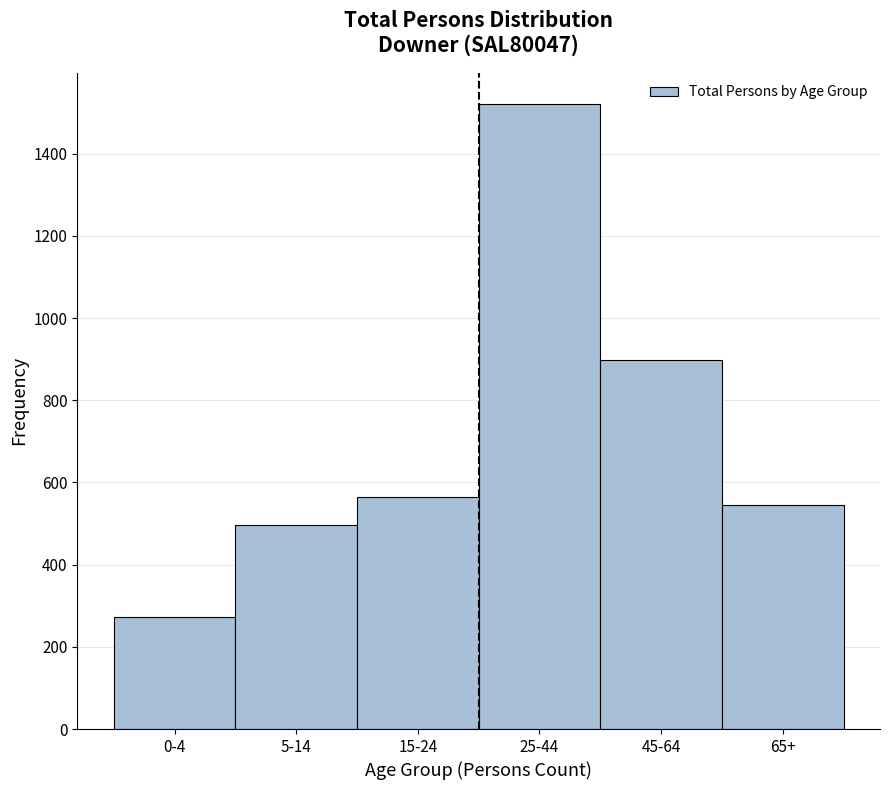

Reading left to right, extract all data points from this chart.

0-4=272	5-14=496	15-24=565	25-44=1521	45-64=898	65+=546